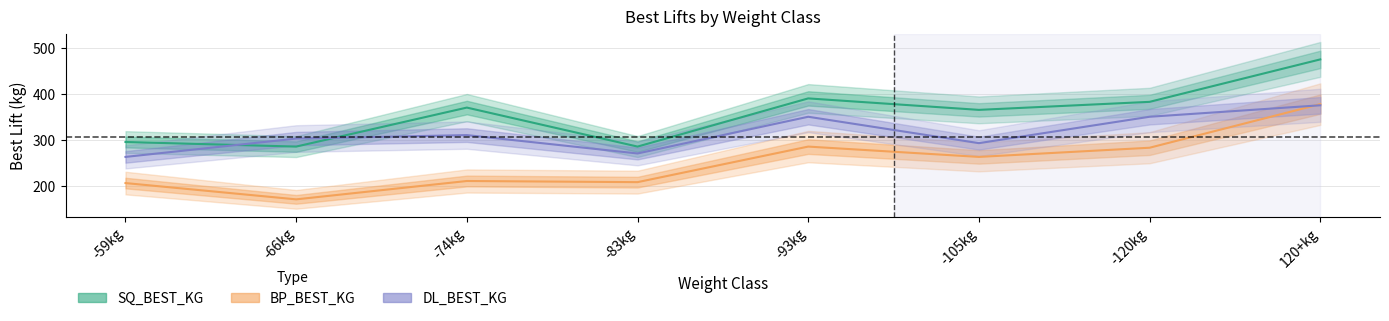

Is it true that BP_BEST_KG equals 226.4 at 120+kg?

False